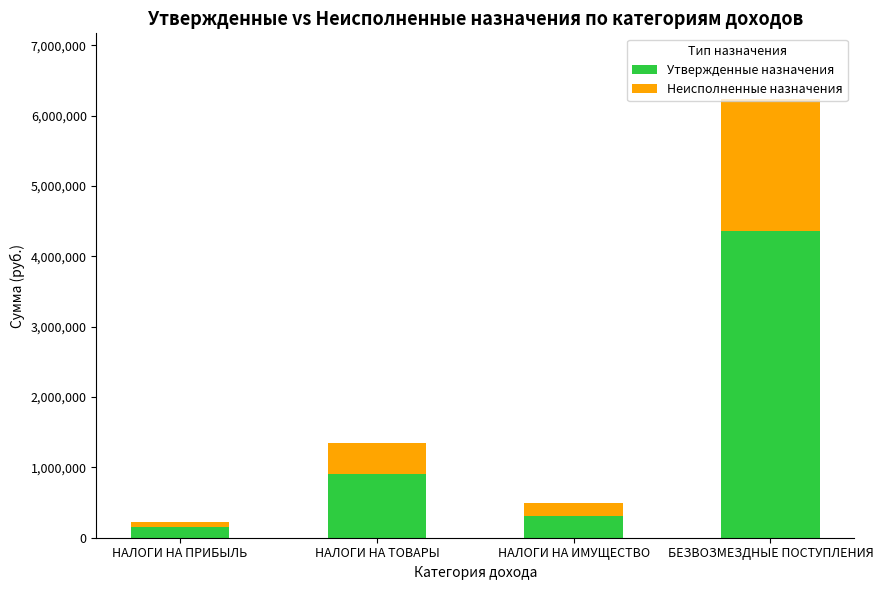

Which category has the highest value in the Утвержденные назначения series?

БЕЗВОЗМЕЗДНЫЕ ПОСТУПЛЕНИЯ